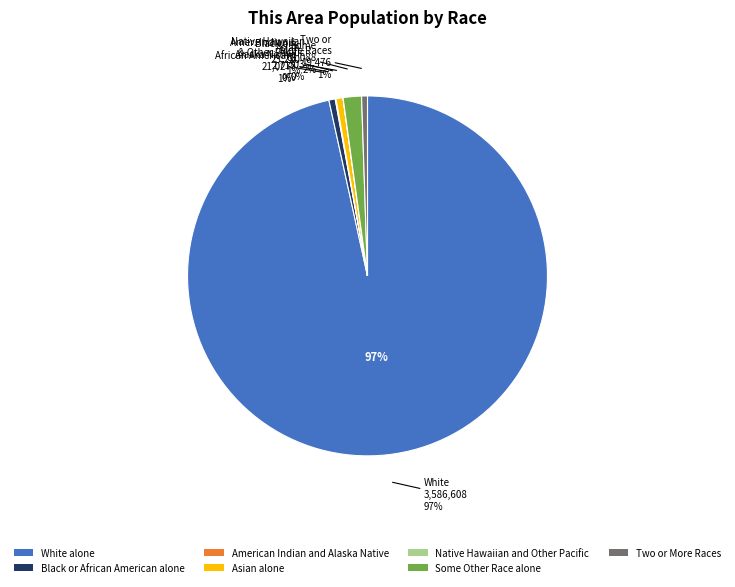

What is the largest slice in the pie chart?

White alone